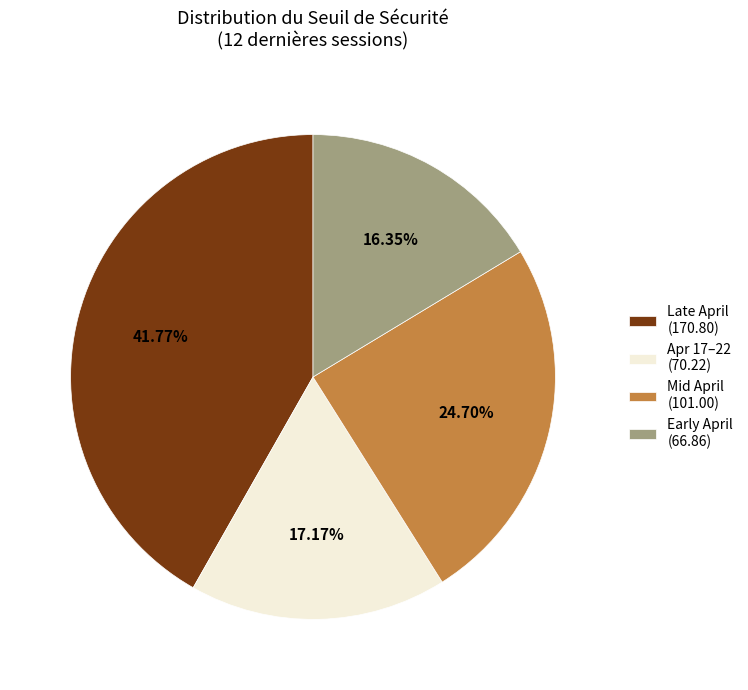

Does Early April (66.86) account for over 50% of the chart?

No